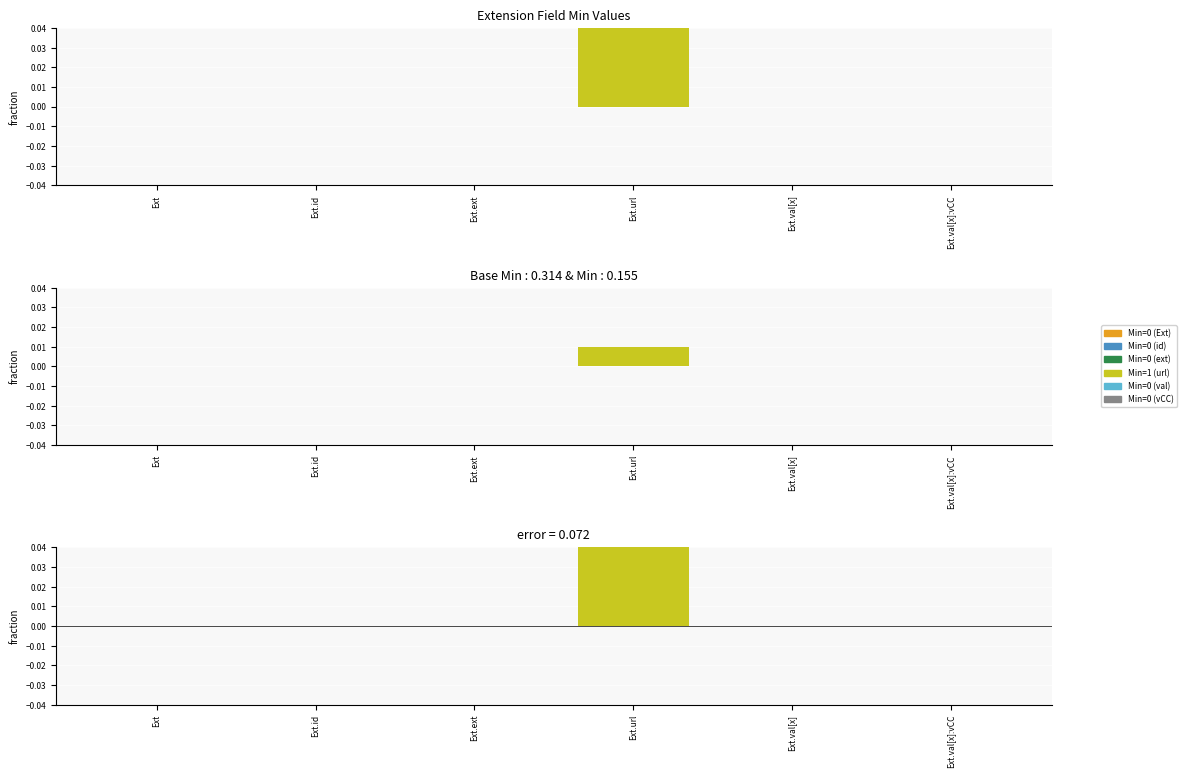

What is the maximum value shown in the chart?

1